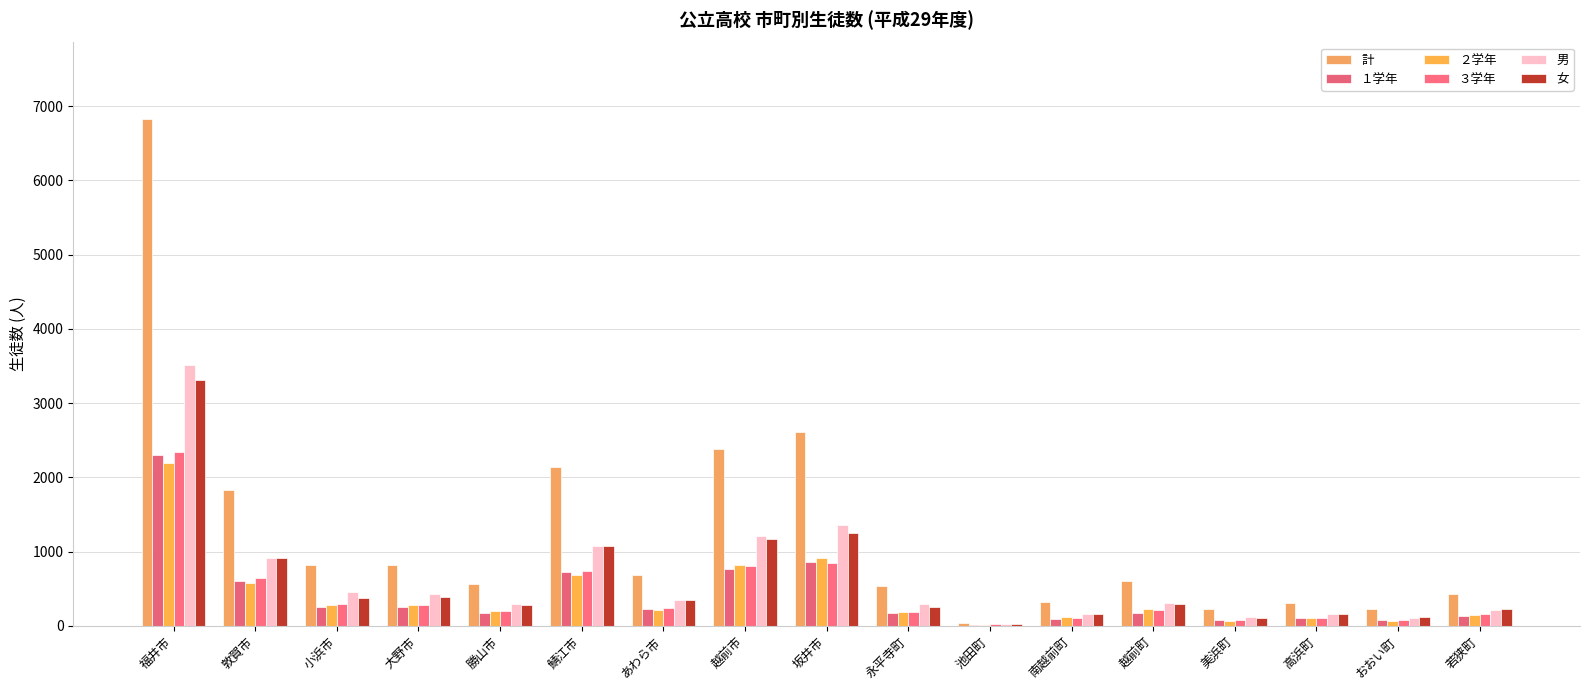

Are the bars grouped side by side (vs. stacked)?

Yes